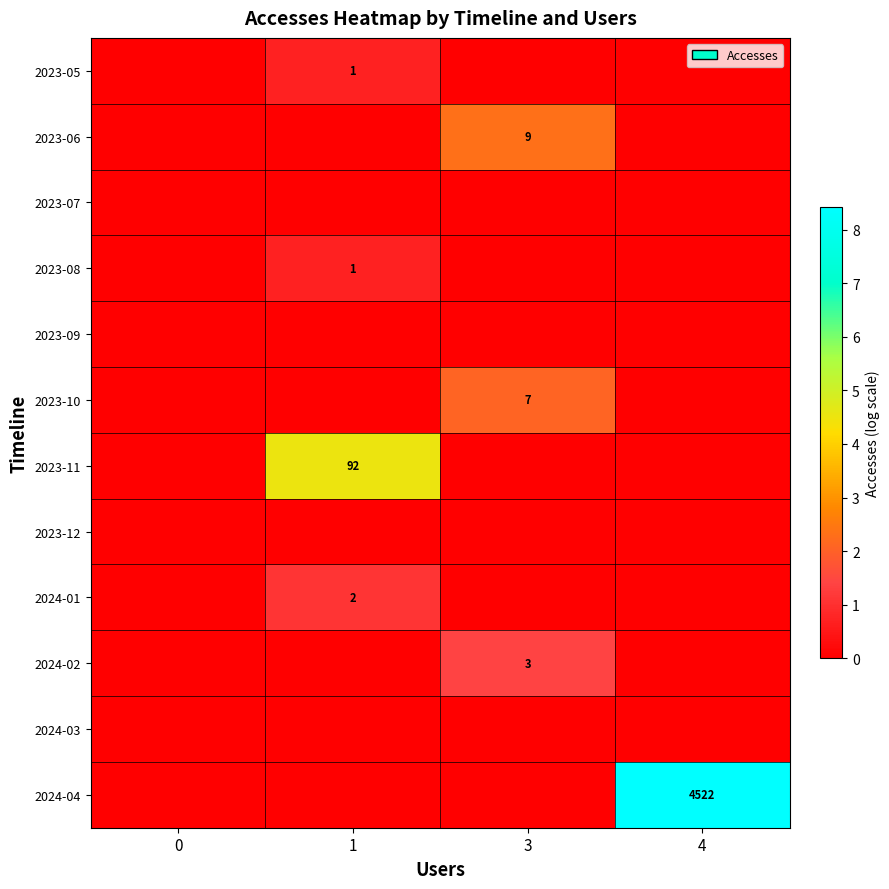

How many data points in row_1 are above 0?

1